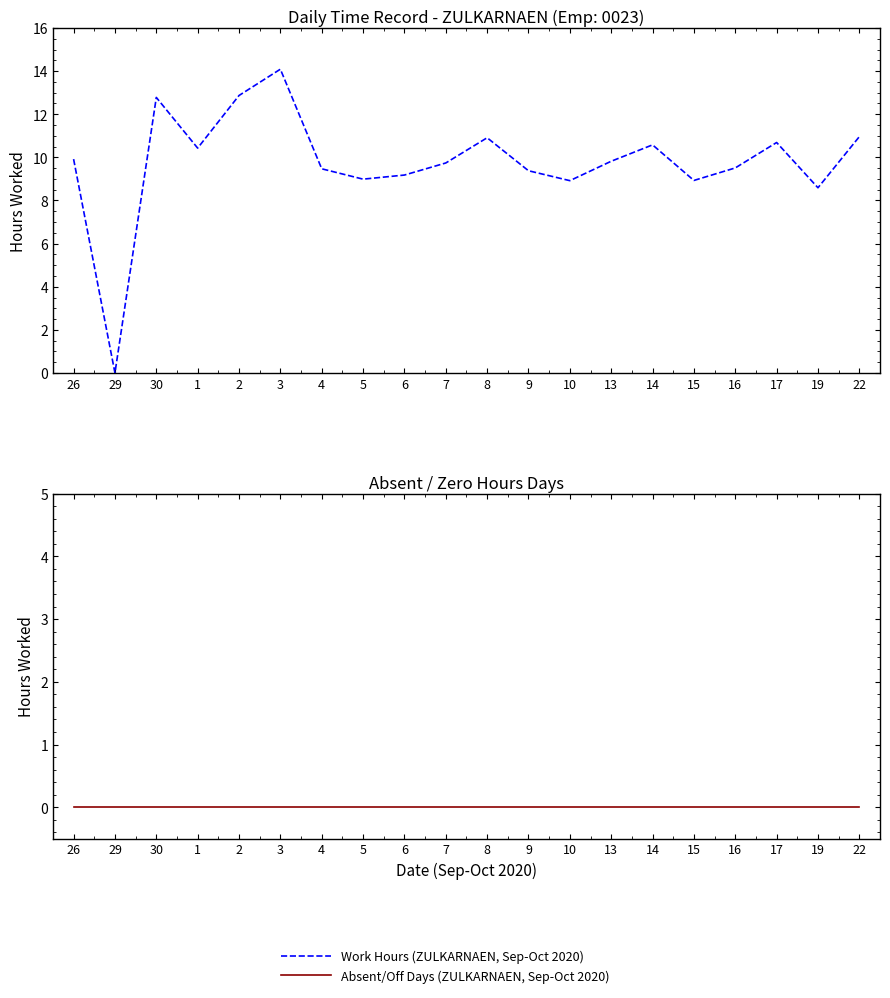

True or false: Work Hours (ZULKARNAEN, Sep-Oct 2020) and Absent/Off Days (ZULKARNAEN, Sep-Oct 2020) cross at least once.

False